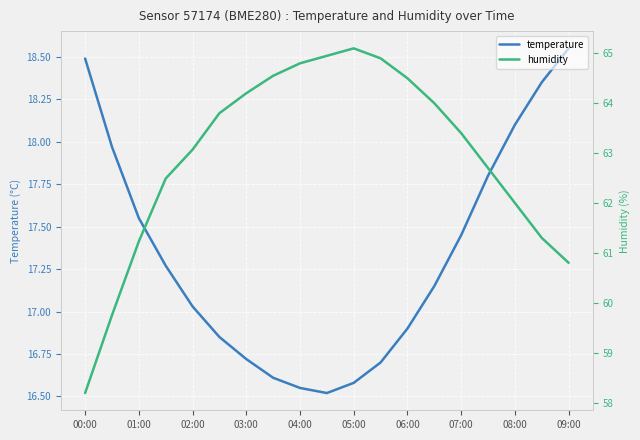

True or false: humidity has more than 2 points higher than both neighbors.

False